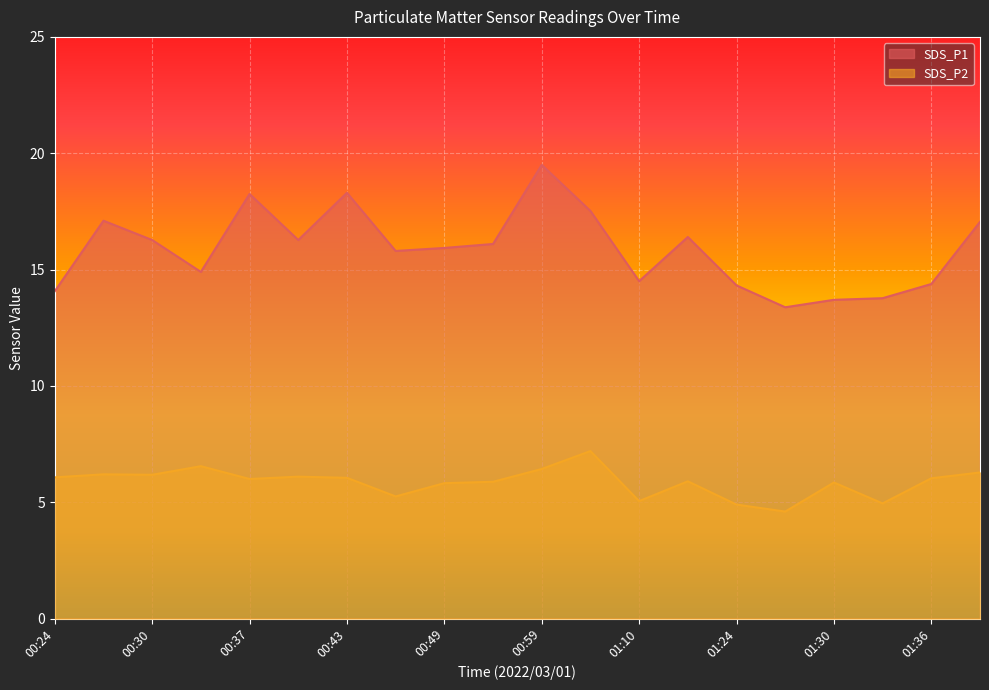

True or false: SDS_P2 and SDS_P1 cross at least once.

False